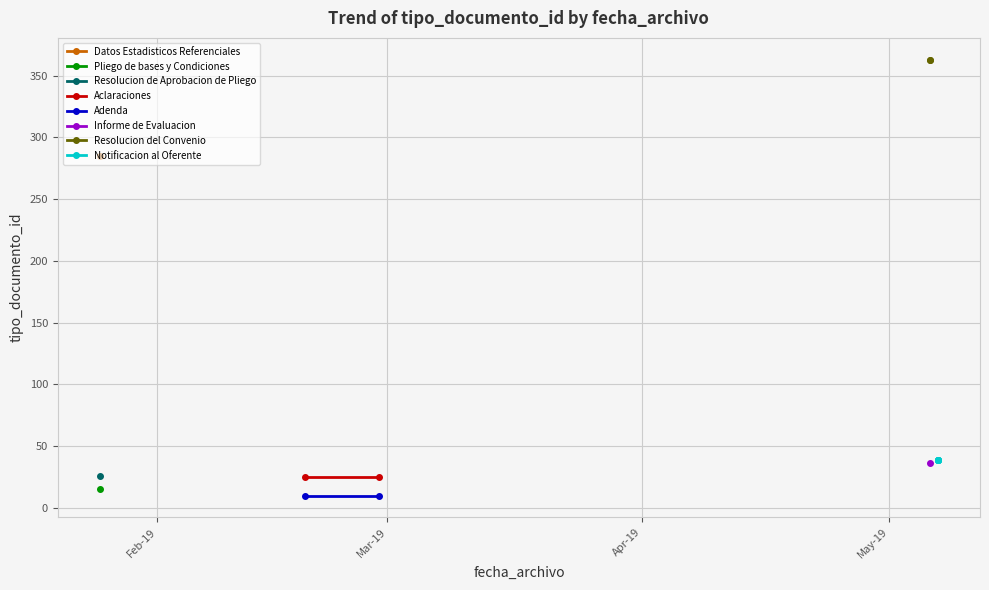

List the labels in order of value, smallest first.

2019-02-28, 2019-02-19, 2019-01-25, 2019-02-28, 2019-02-19, 2019-01-25, 2019-05-06, 2019-05-07, 2019-05-07, 2019-05-07, 2019-05-07, 2019-05-07, 2019-05-07, 2019-01-25, 2019-05-06, 2019-05-06